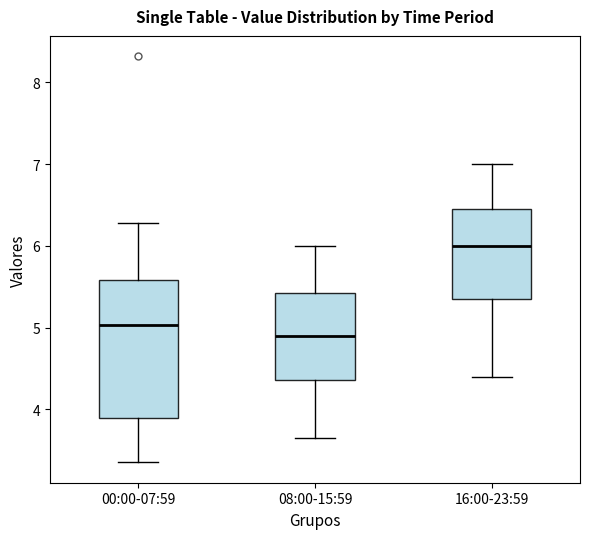

Where does the median line of the box for 16:00-23:59 sit on the y-axis? The values are not printed on the chart, so give them approximately, as read against the axis.

6.0